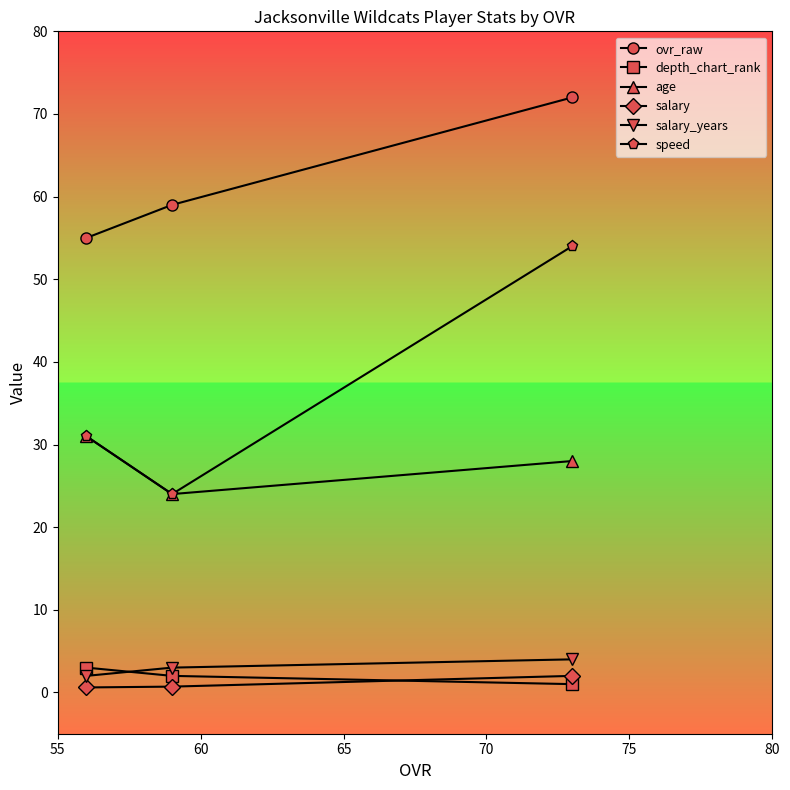

Which series has the largest total across all categories?

ovr_raw